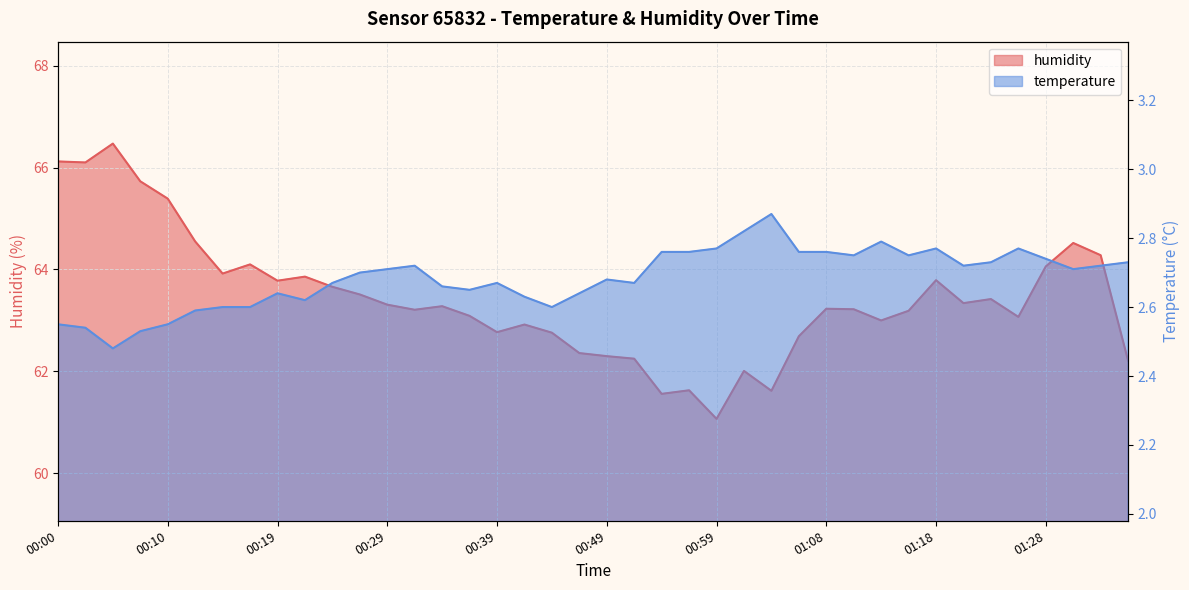

What is the total value across all series at 01:11?

66.0